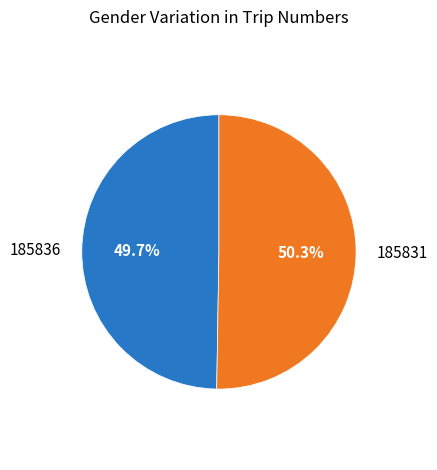

To the nearest percent, what is the difference between the largest and smallest slice percentages?

1%